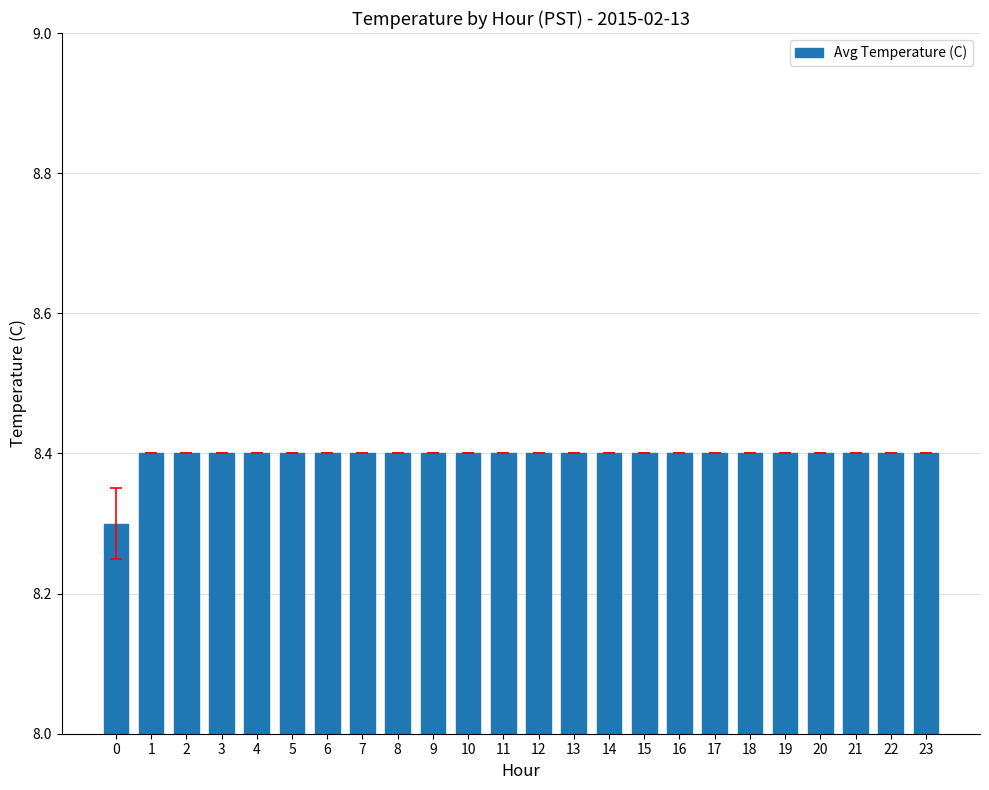

What value does the data have at 21?

8.4